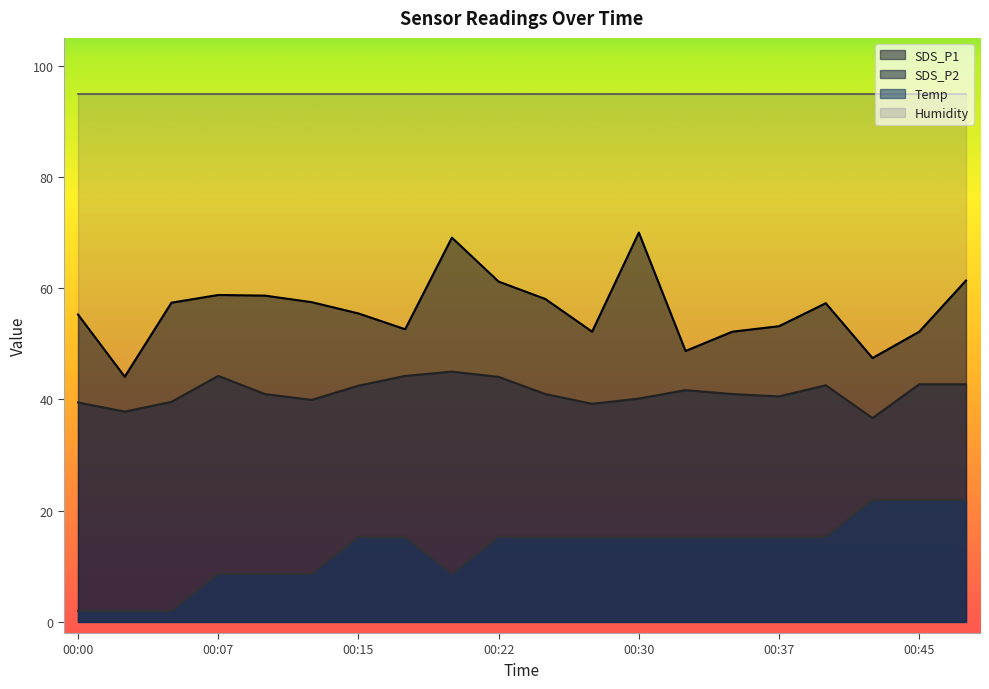

What is the spread (max minus min) of values at 00:30?

79.7